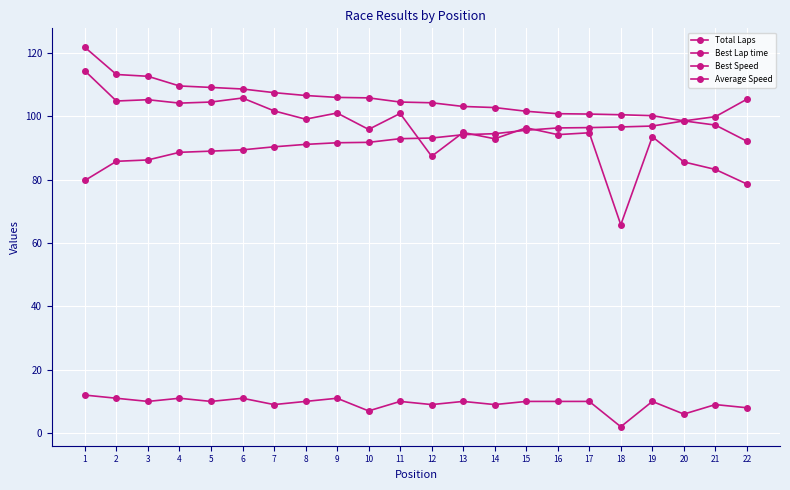

What is the total value across all series at 8?

306.9